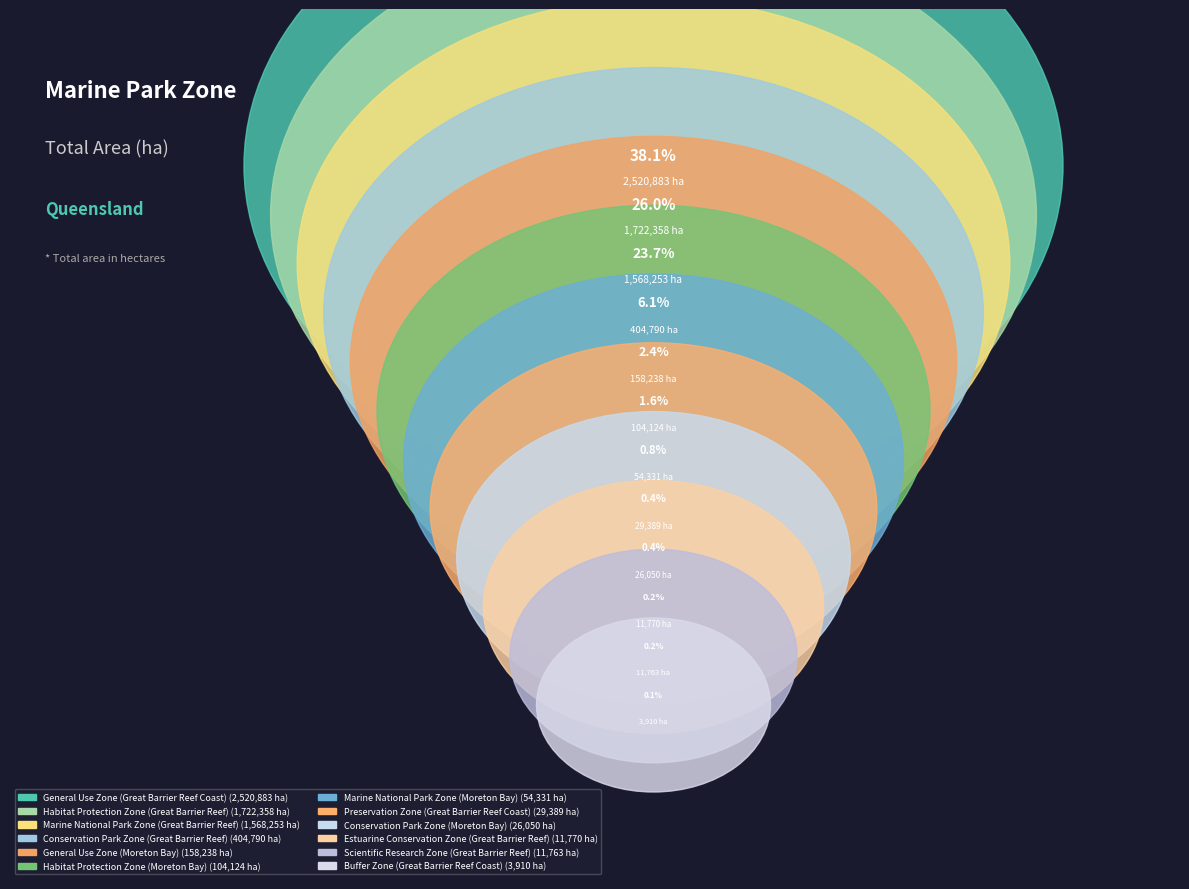

Does Preservation Zone
(Great Barrier Reef Coast) represent more than half of the total?

No